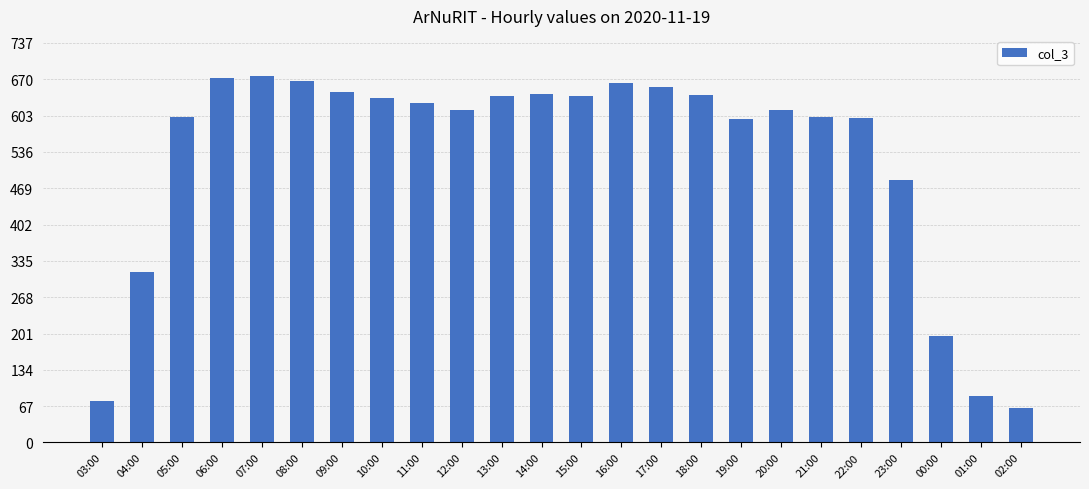

True or false: the data shows 627 at 11:00.

True